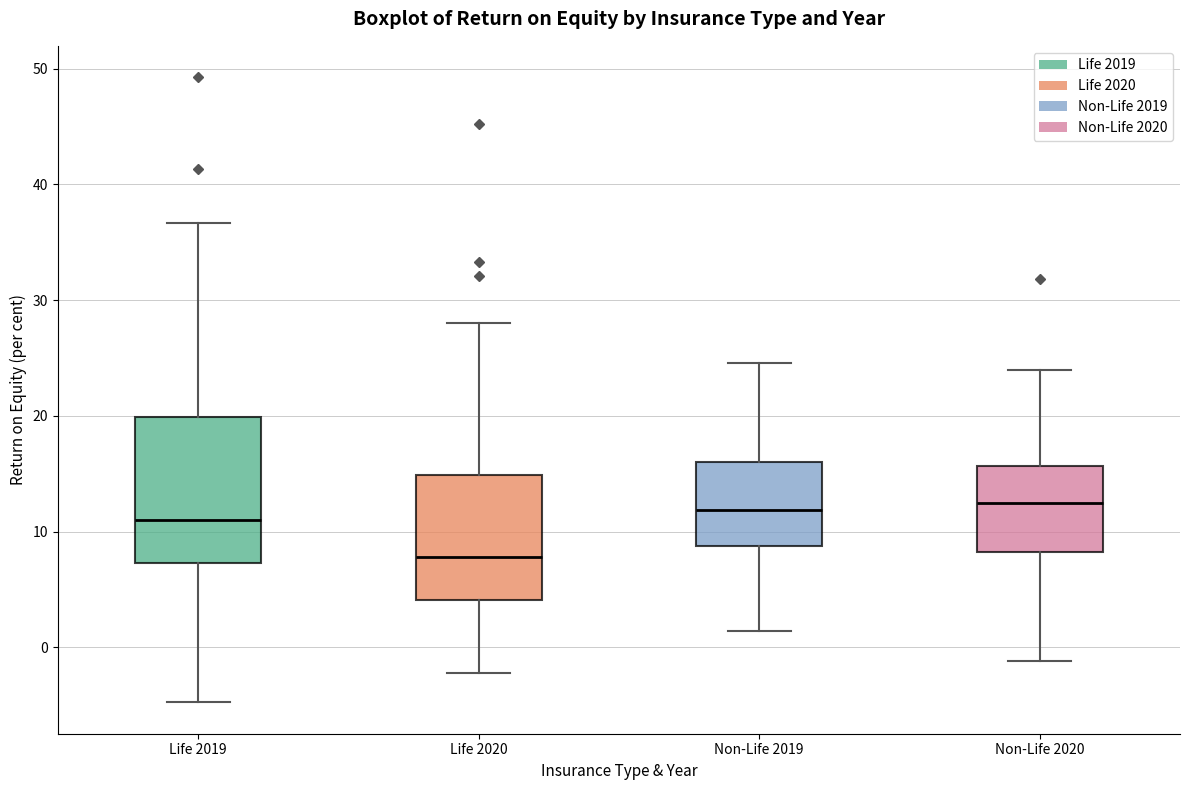

Which box is the tallest, from its lower edge to its upper edge?

Life 2019